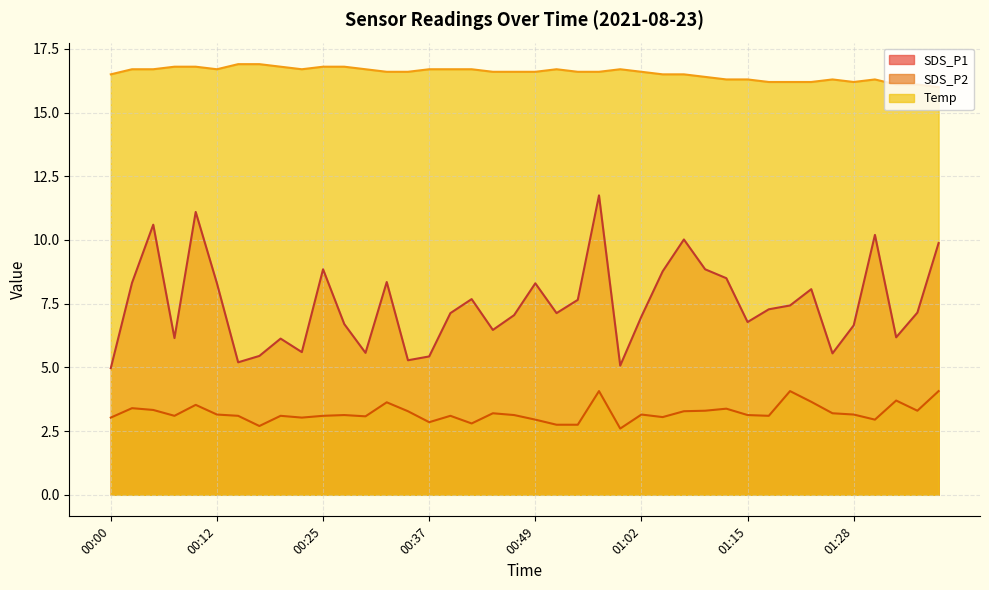

True or false: SDS_P2 has a value of 5.4 at 01:10.

False